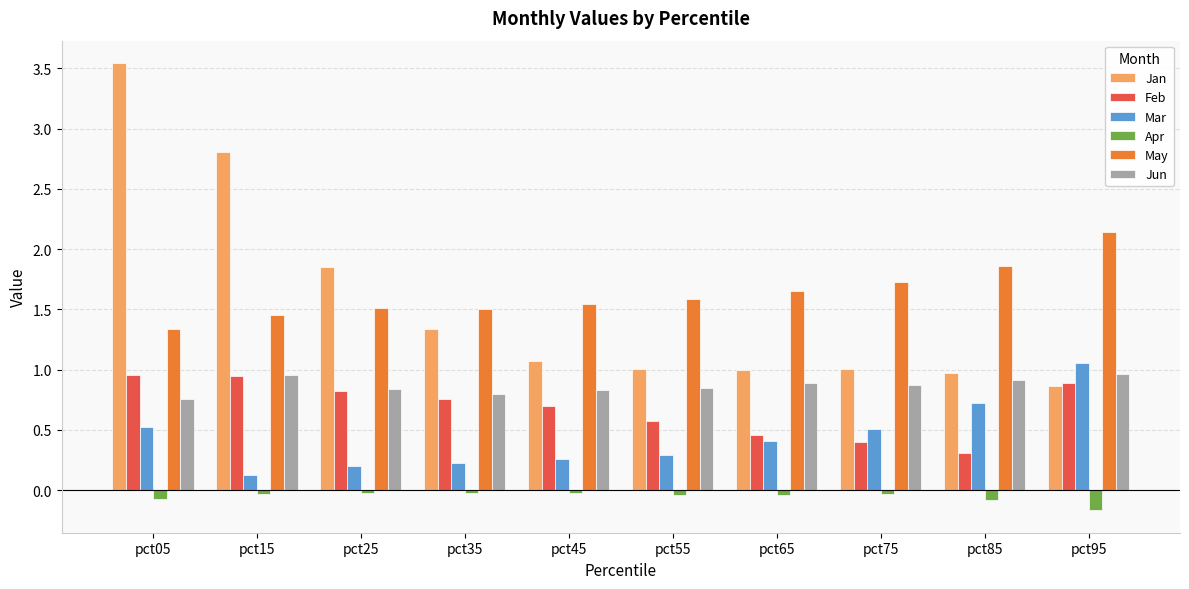

Which category has the lowest value across all series?

pct95